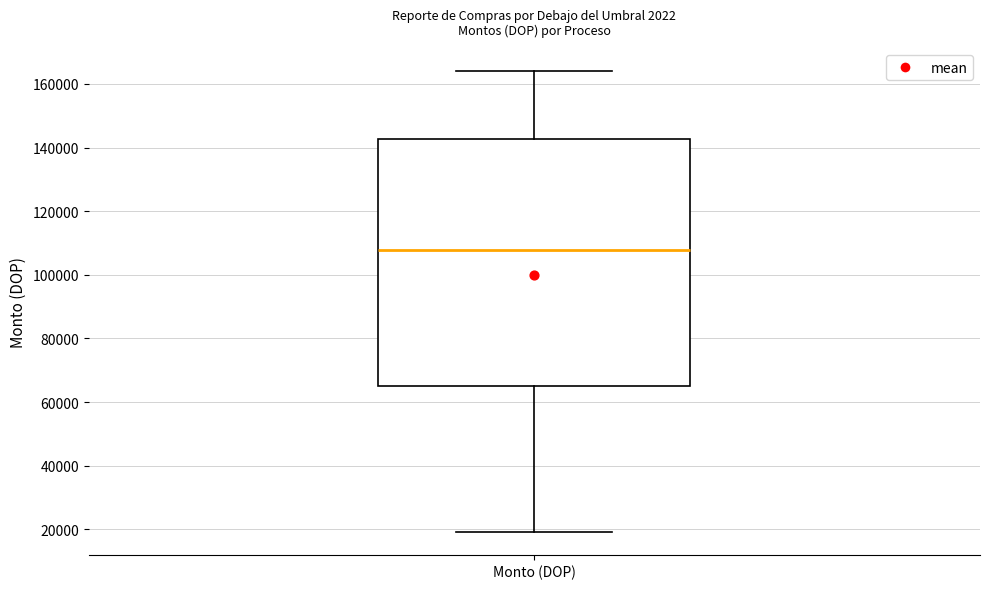

Transcribe this box plot: give where the median line is, the range the box spans, and where the two whiskers end, as read against the y-axis. The values are not printed on the chart, so give them approximately, as read against the axis.

median 108000, box 64000 to 142000, whiskers 20000 to 164000